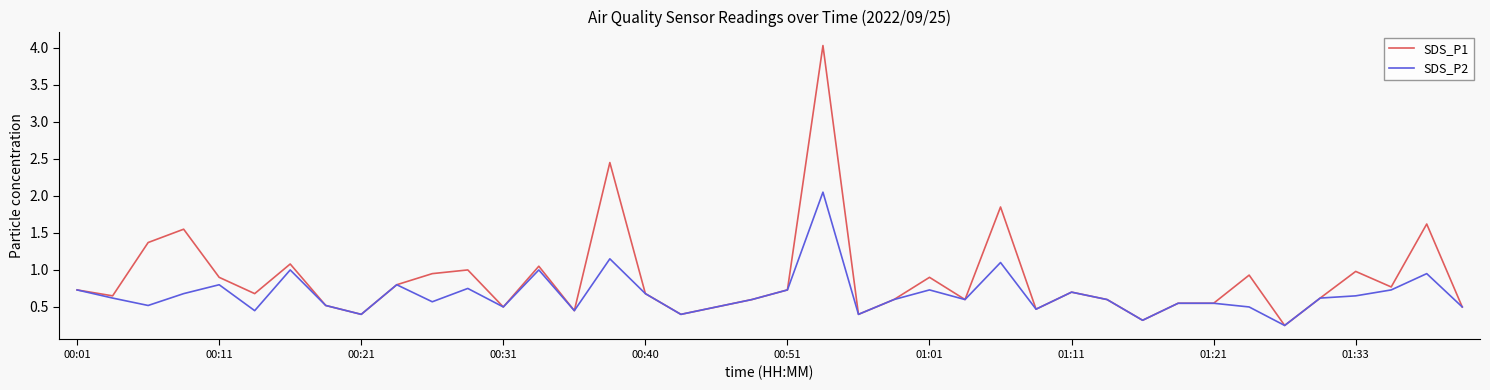

Which series has the widest spread of values?

SDS_P1